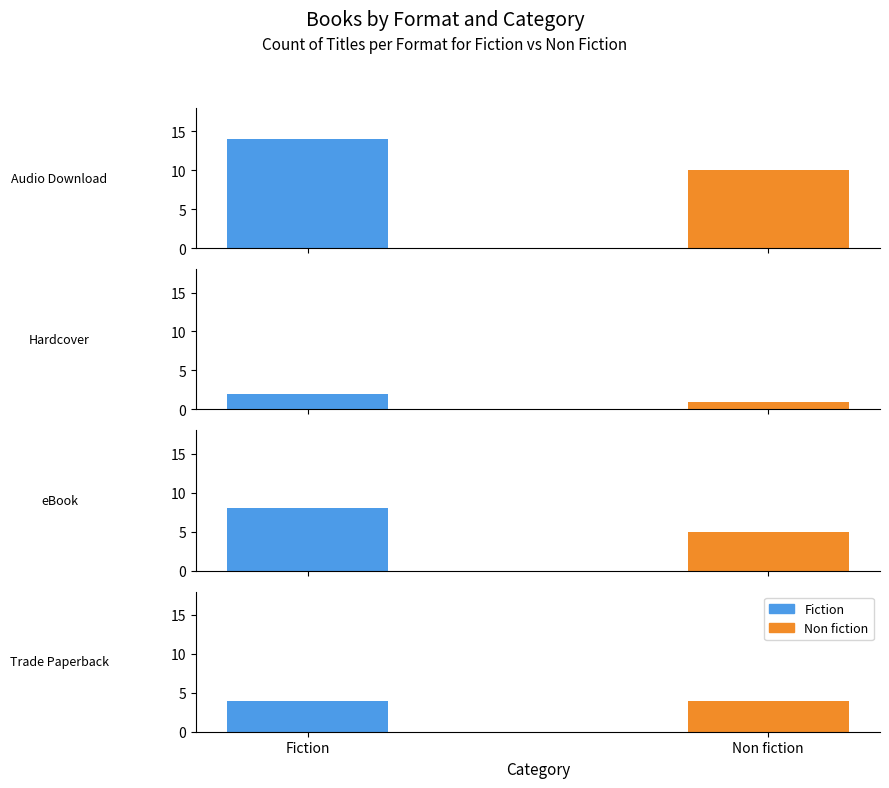

Which has a higher value, Hardcover or Trade Paperback?

Trade Paperback